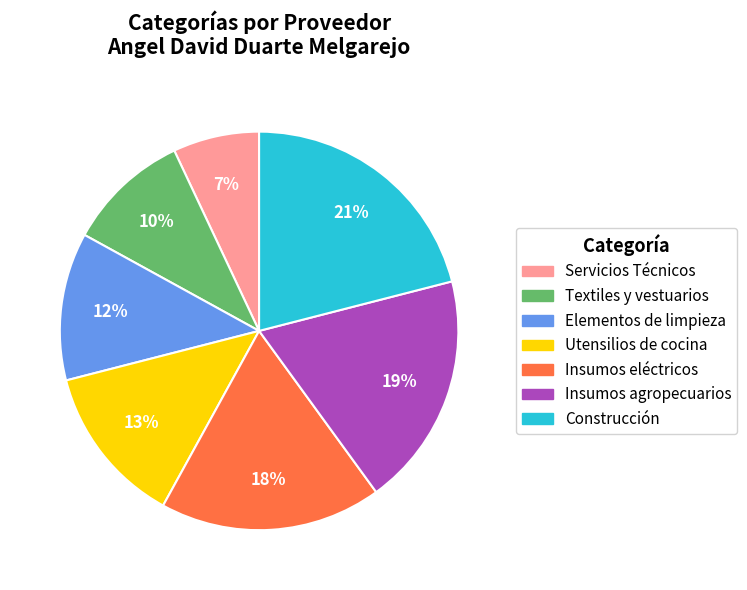

Do Elementos de limpieza and Insumos eléctricos together represent more than half of the pie?

No